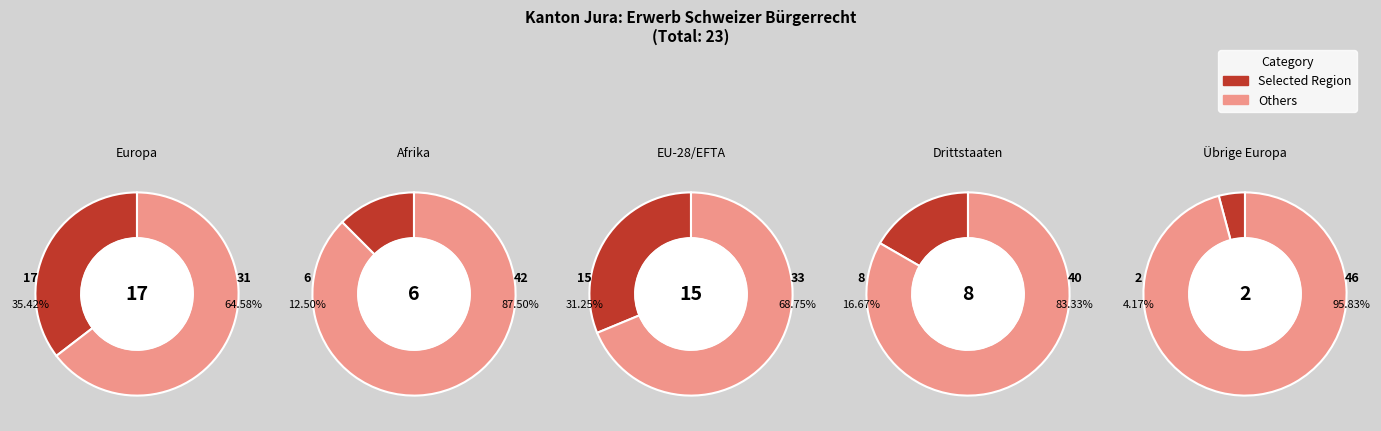

The Europa slice represents 29% of the pie. True or false?

False